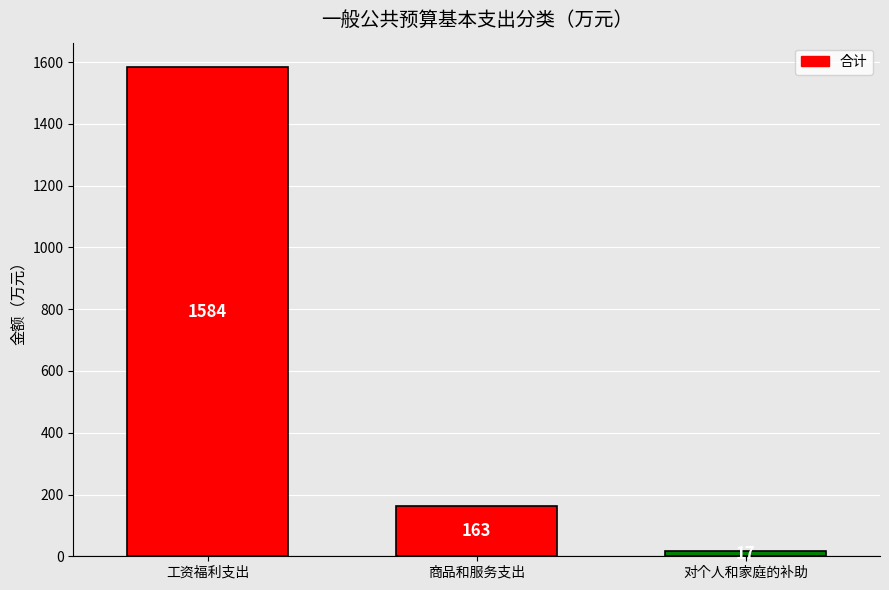

What position from the left is 工资福利支出?

1